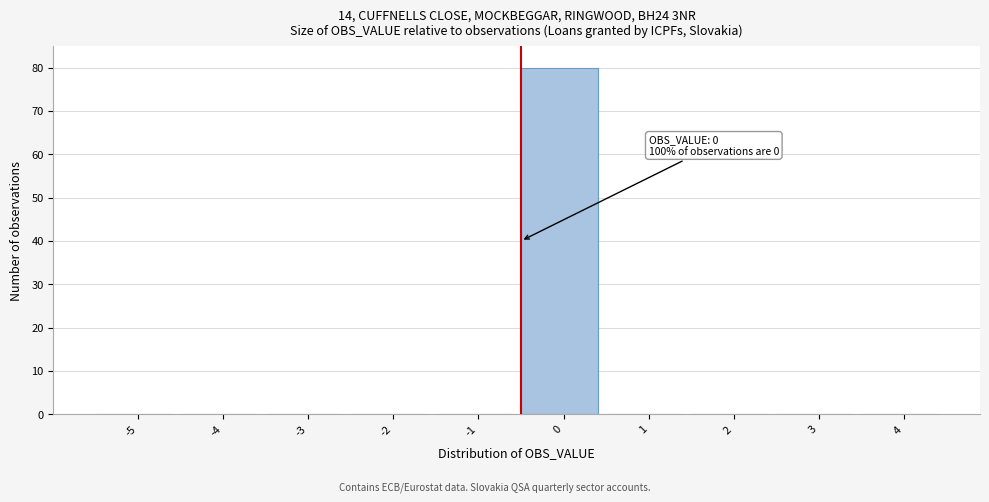

Reading left to right, what are all the values shown in this chart?

-5=0	-4=0	-3=0	-2=0	-1=0	0=80	1=0	2=0	3=0	4=0